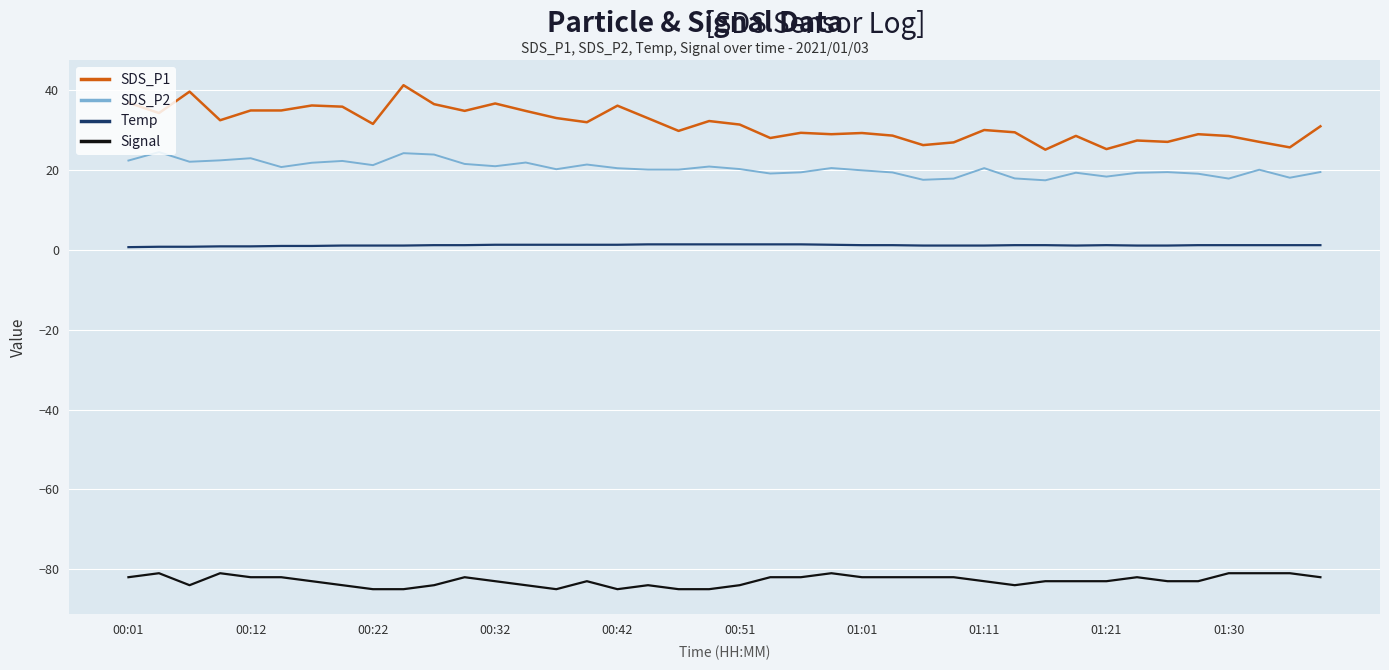

Which series has the largest range (max minus min)?

SDS_P1